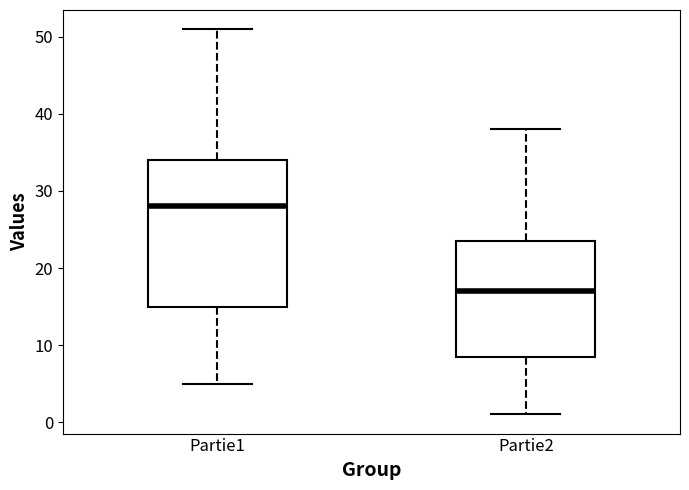

Where does the lower whisker of the box for Partie1 end on the y-axis? The values are not printed on the chart, so give them approximately, as read against the axis.

5